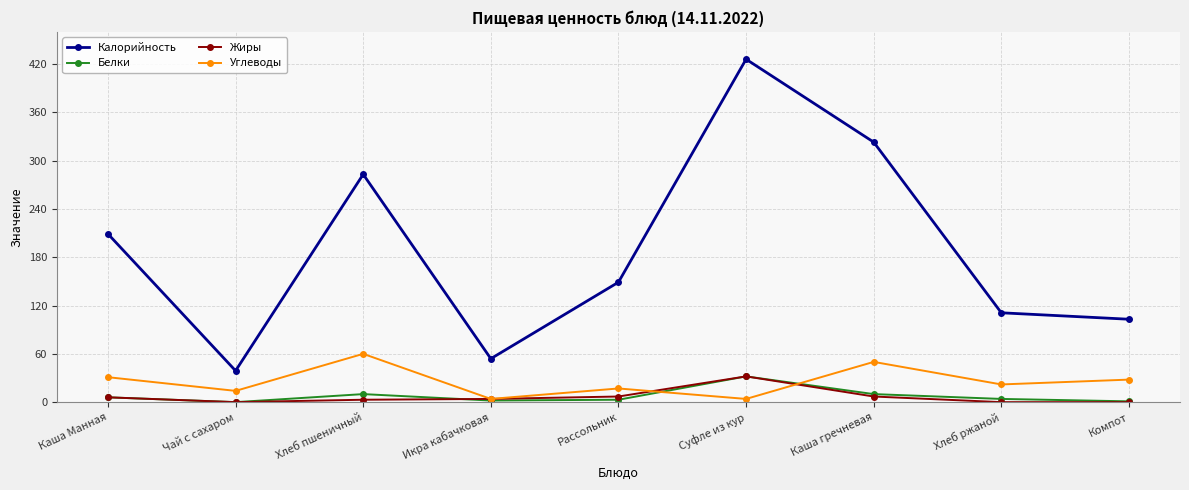

What is the greatest value displayed?

426